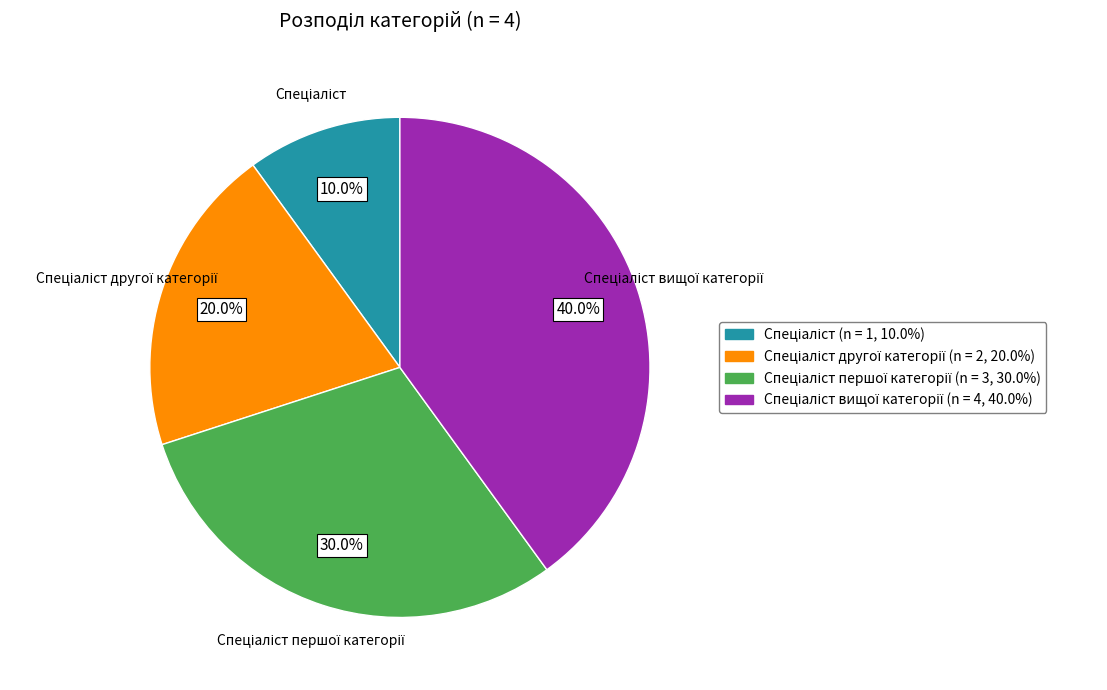

Is there any slice that represents more than half of the pie?

No